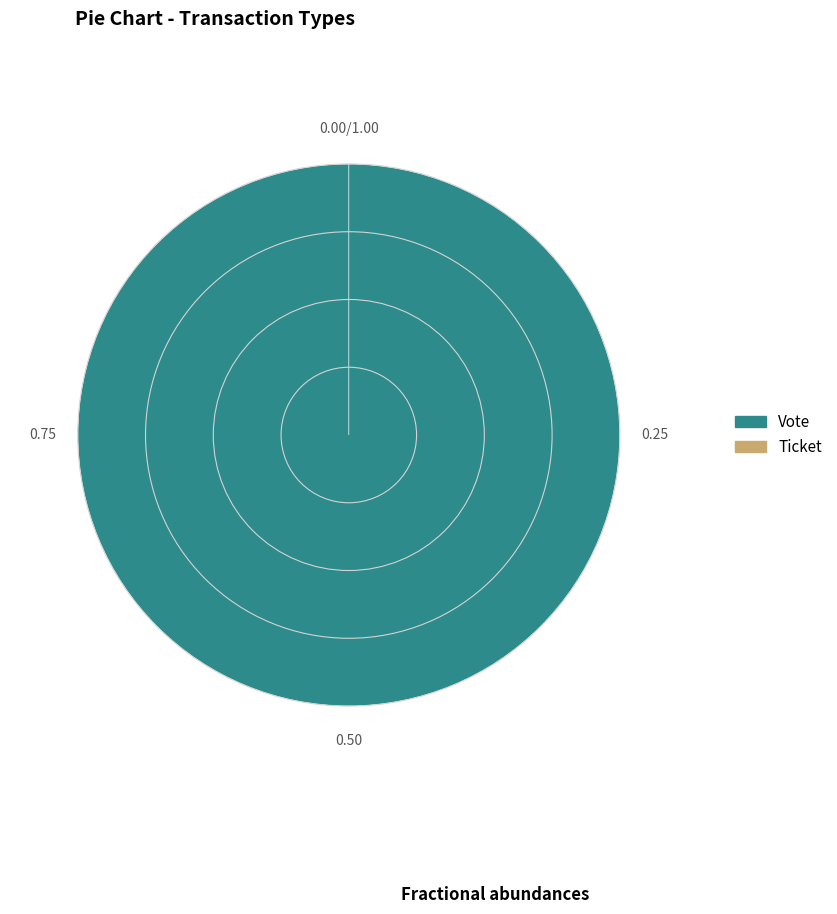

Is it true that Ticket is 1% of the pie?

False